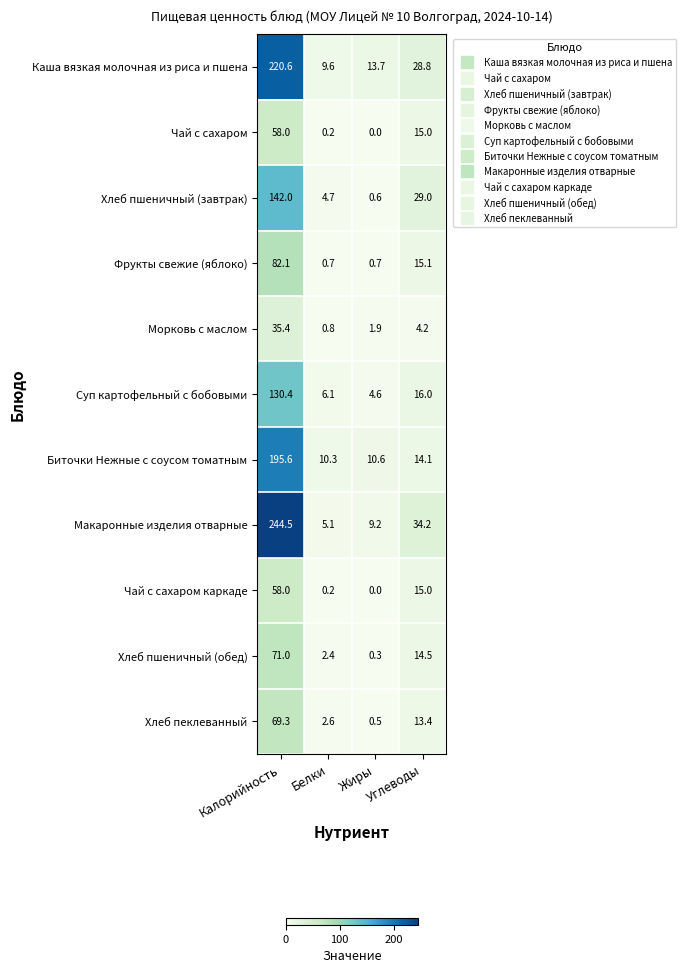

List the labels in order of Биточки Нежные с соусом томатным value, largest first.

Калорийность, Углеводы, Жиры, Белки